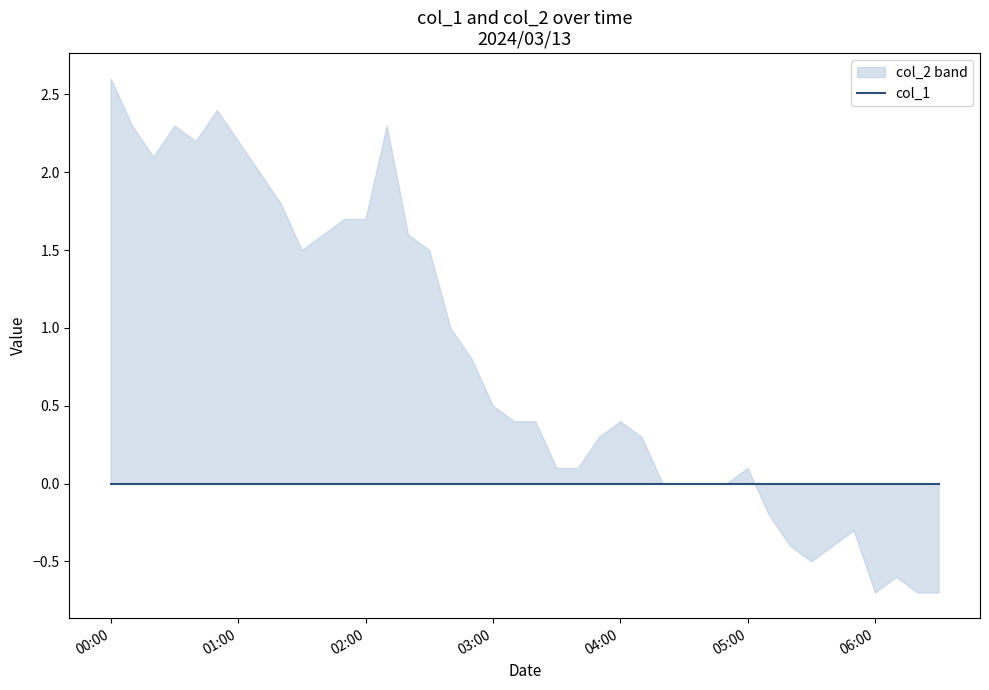

What is the total value across all series at 2024/03/13 05:50:00?

-0.3